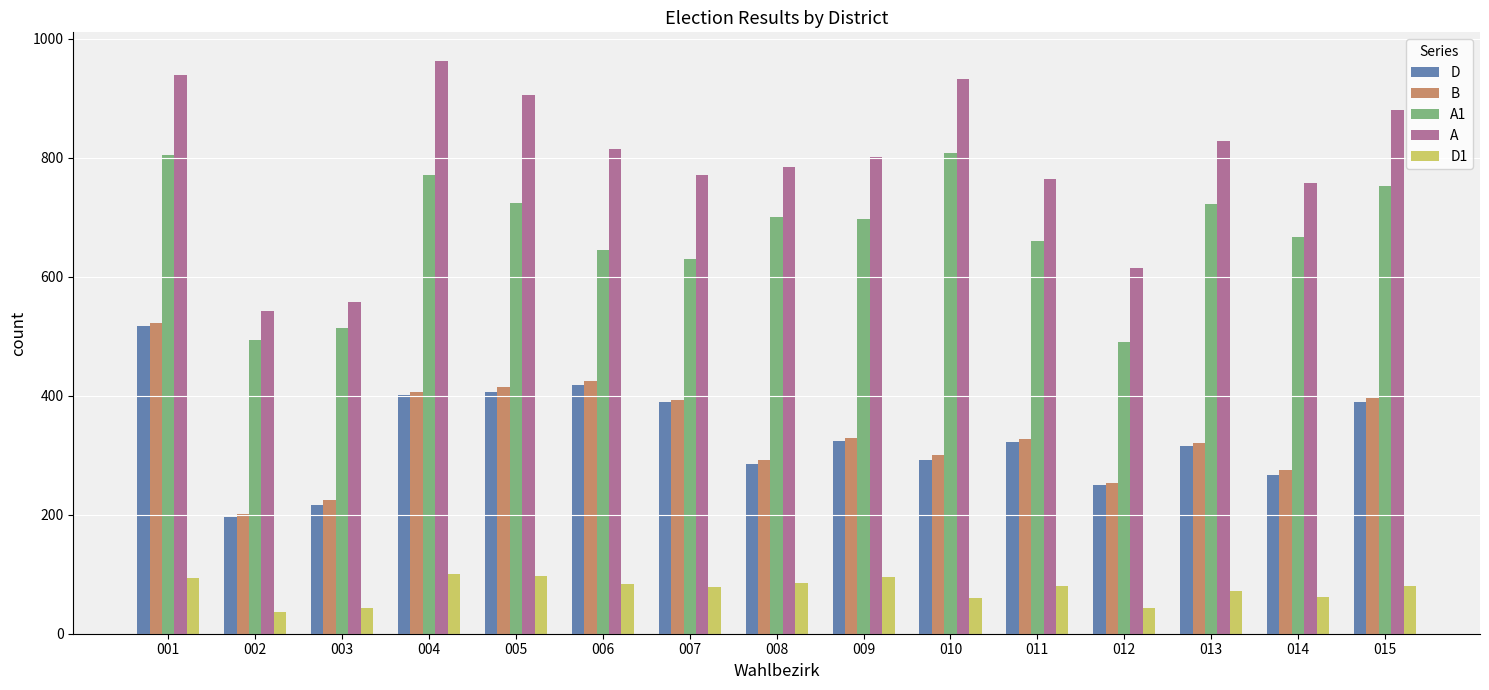

How many distinct data groups are displayed?

5